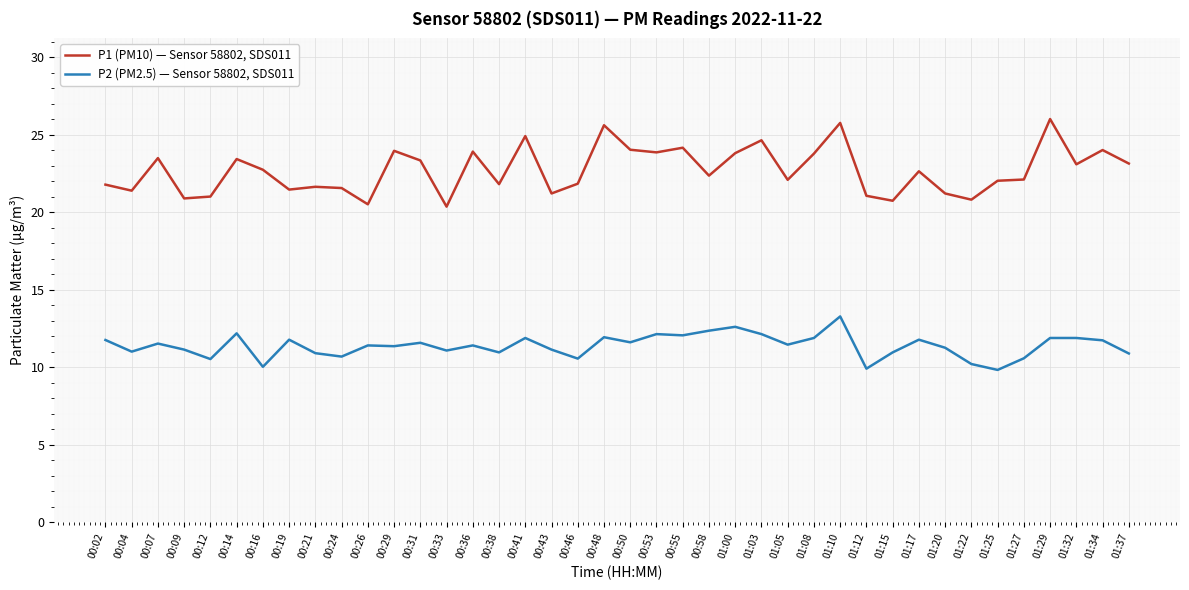

Rank the series by their maximum value, from highest to lowest.

P1 (PM10) — Sensor 58802, SDS011, P2 (PM2.5) — Sensor 58802, SDS011